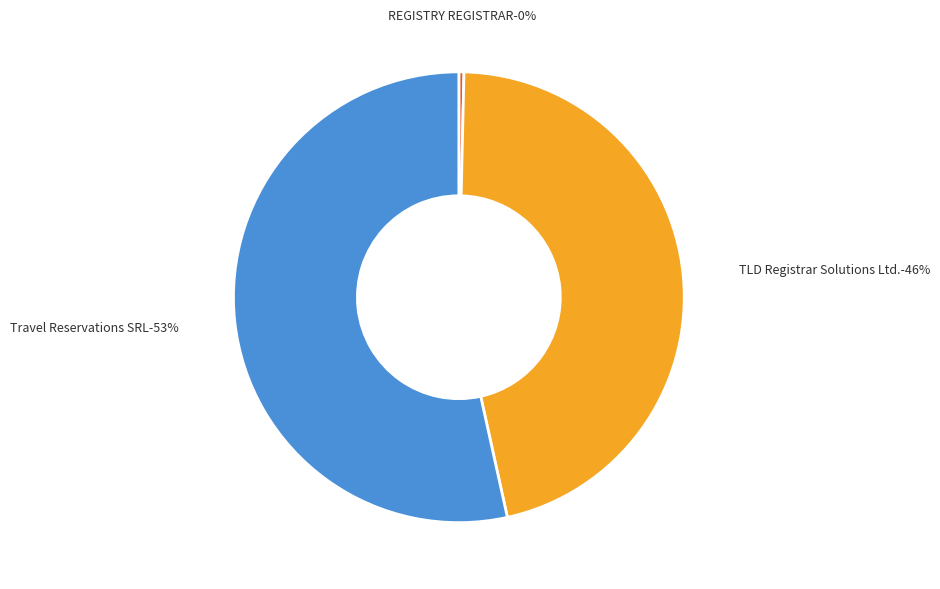

Does TLD Registrar Solutions Ltd. represent more than half of the total?

No